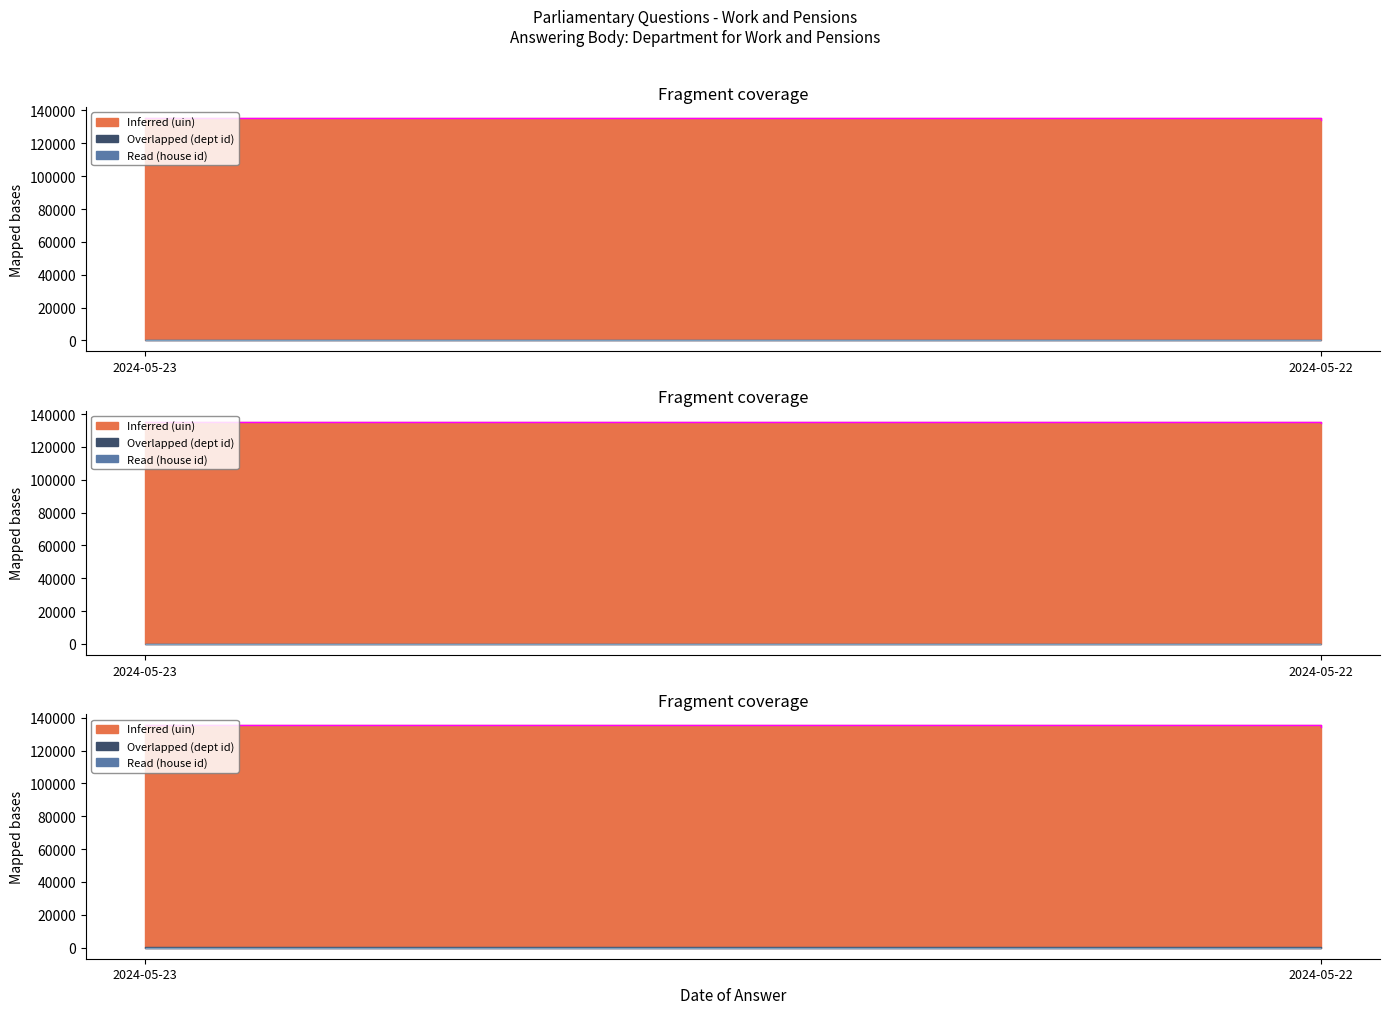

The chart shows a value of 58059 at 2024-05-22. True or false?

False